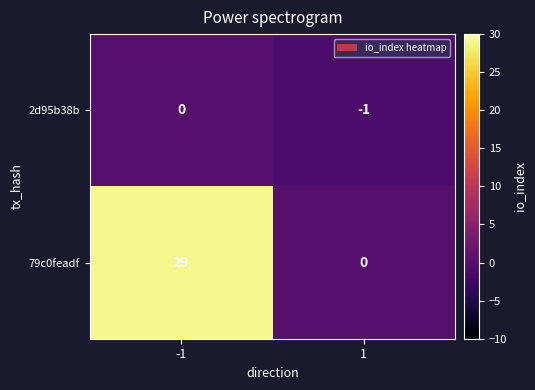

How many data points does each series have?

2